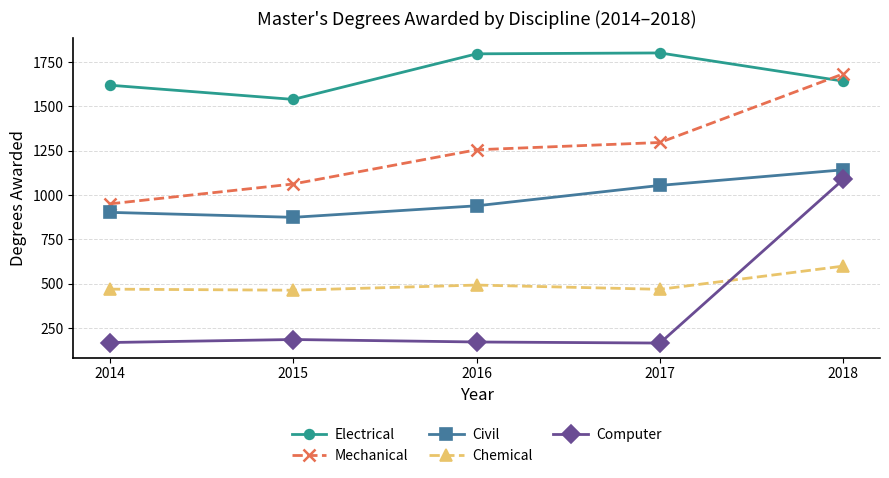

What is the difference between the Chemical values at 2018 and 2015?

136